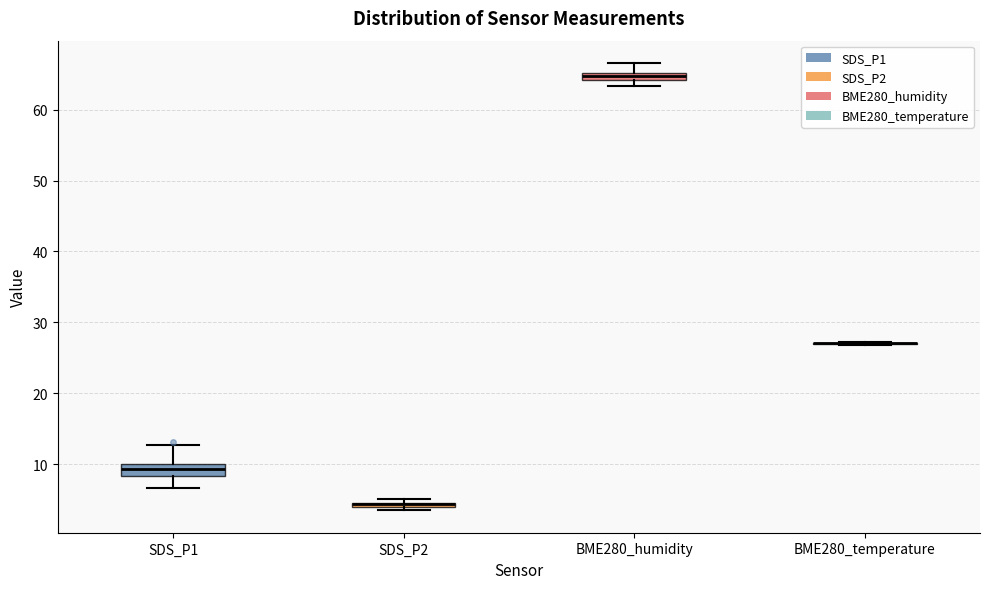

Where does the upper whisker of the box for BME280_humidity end on the y-axis? The values are not printed on the chart, so give them approximately, as read against the axis.

67